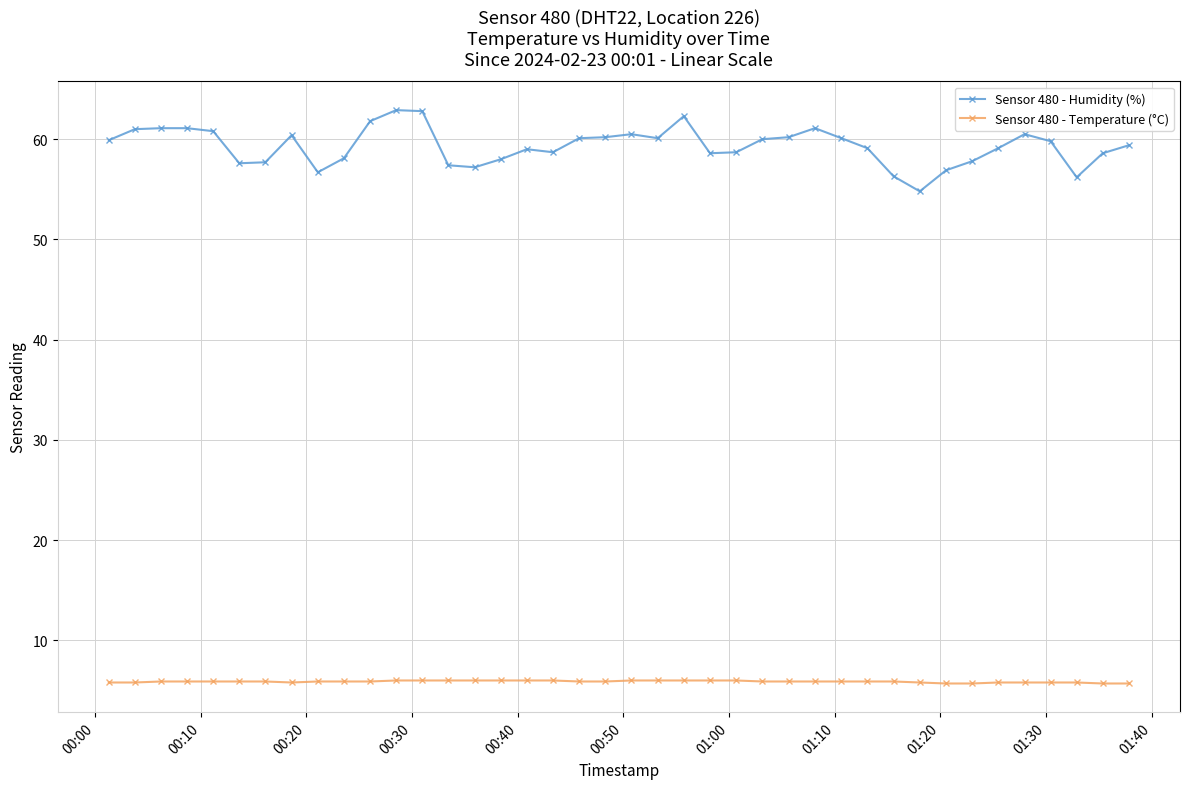

What is the value of the Sensor 480 - Temperature (°C) point at the 37th from the left?

5.8